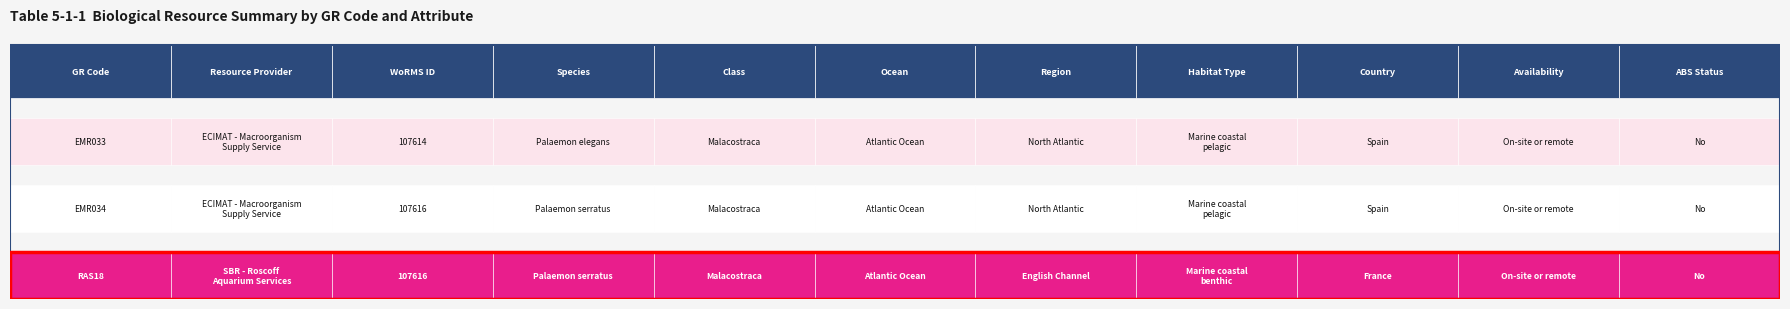

Reading left to right, extract all data points from this chart.

107614	107616	107616